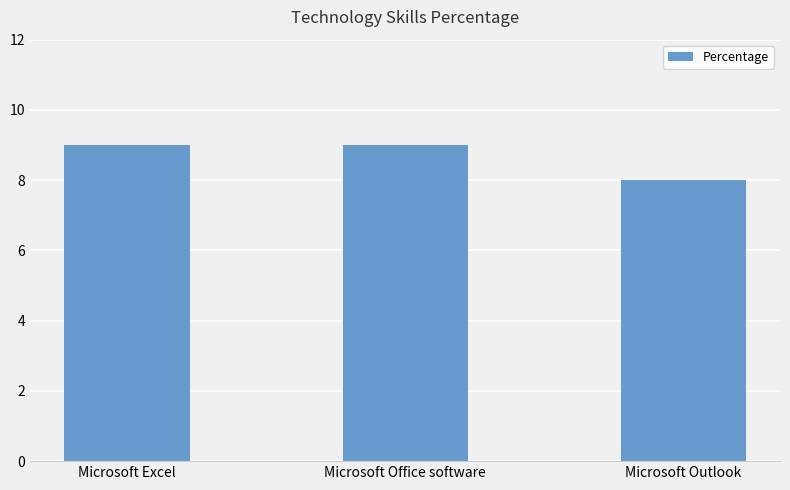

At which category does the chart reach its minimum across all series?

Microsoft Outlook